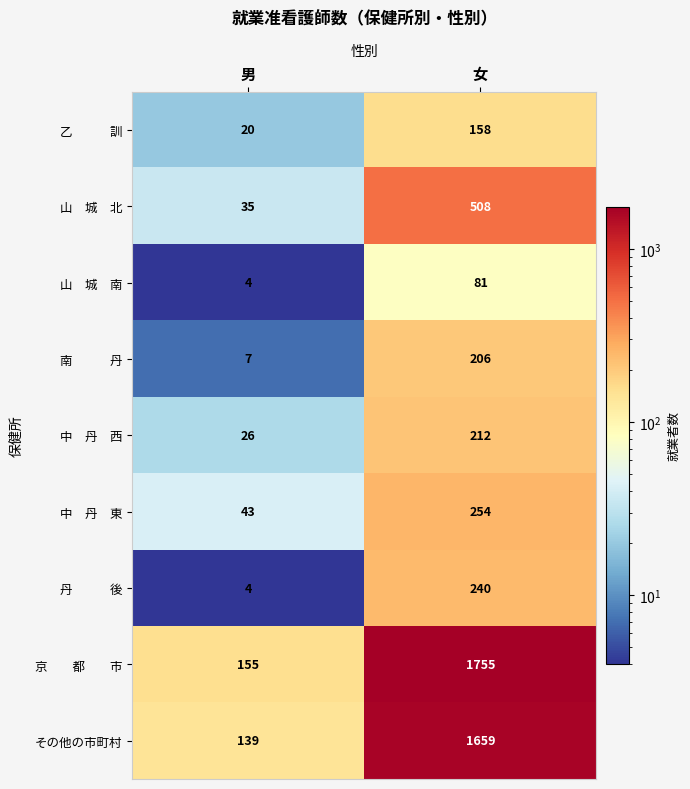

What is the total value across all series at 女?

5073